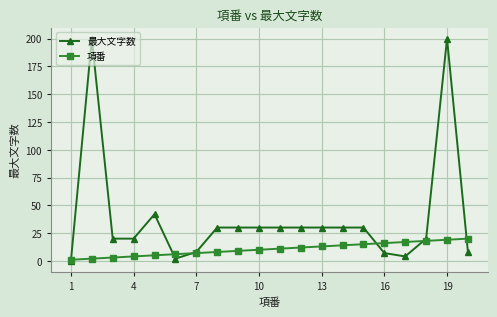

At how many categories does at least one series exceed 172?

2